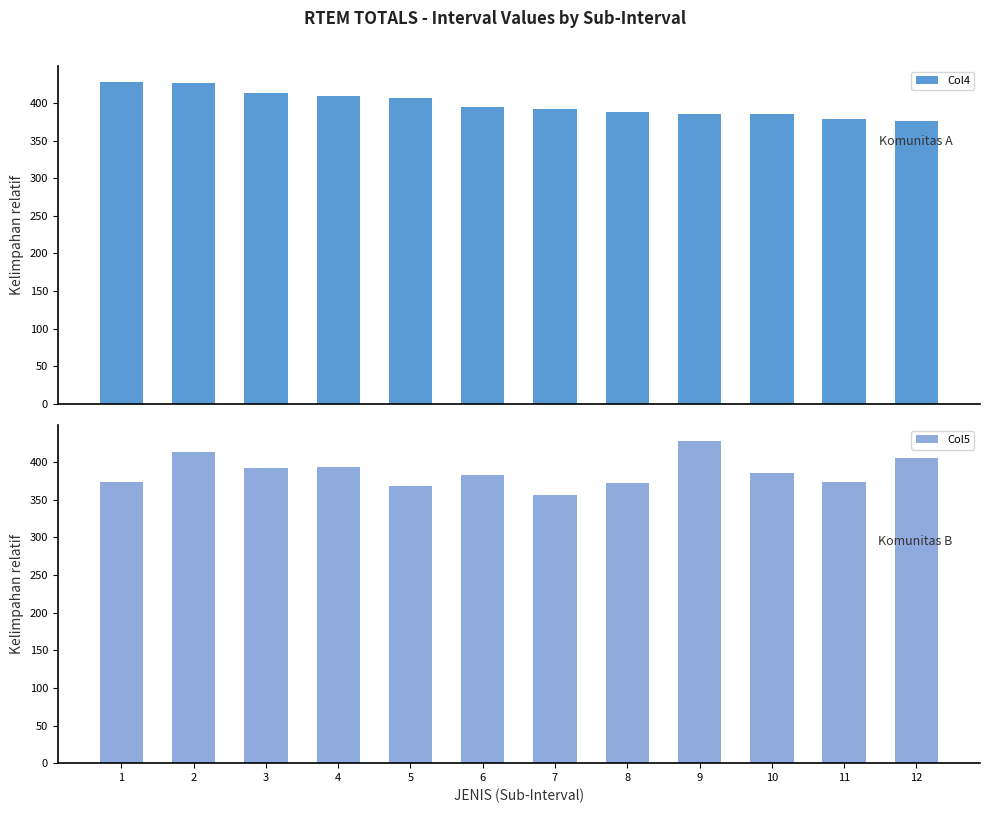

Is it true that Col5 equals 393.4 at 4?

True